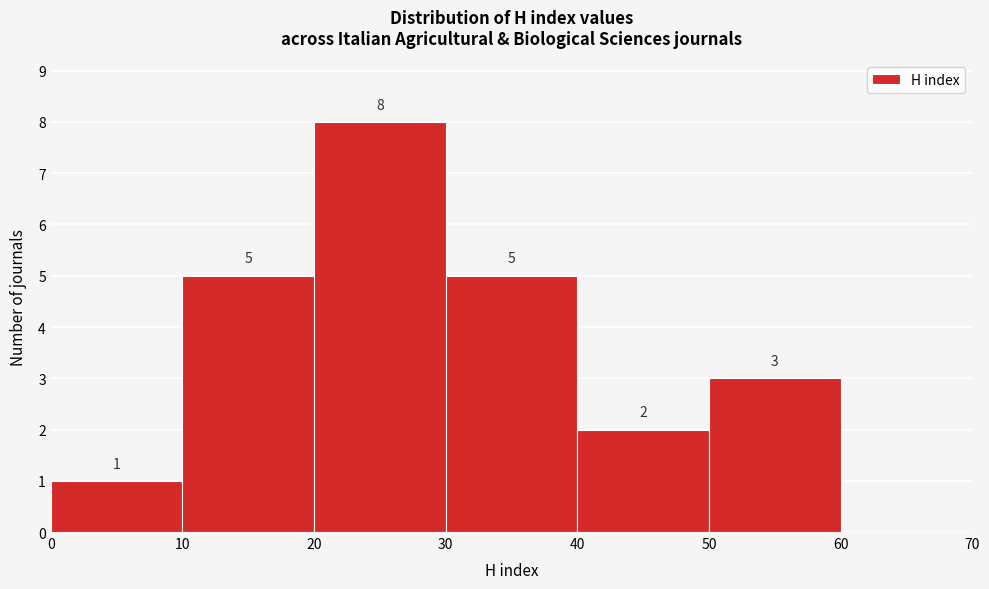

Over which range of the x-axis is the bar tallest?

20 to 30